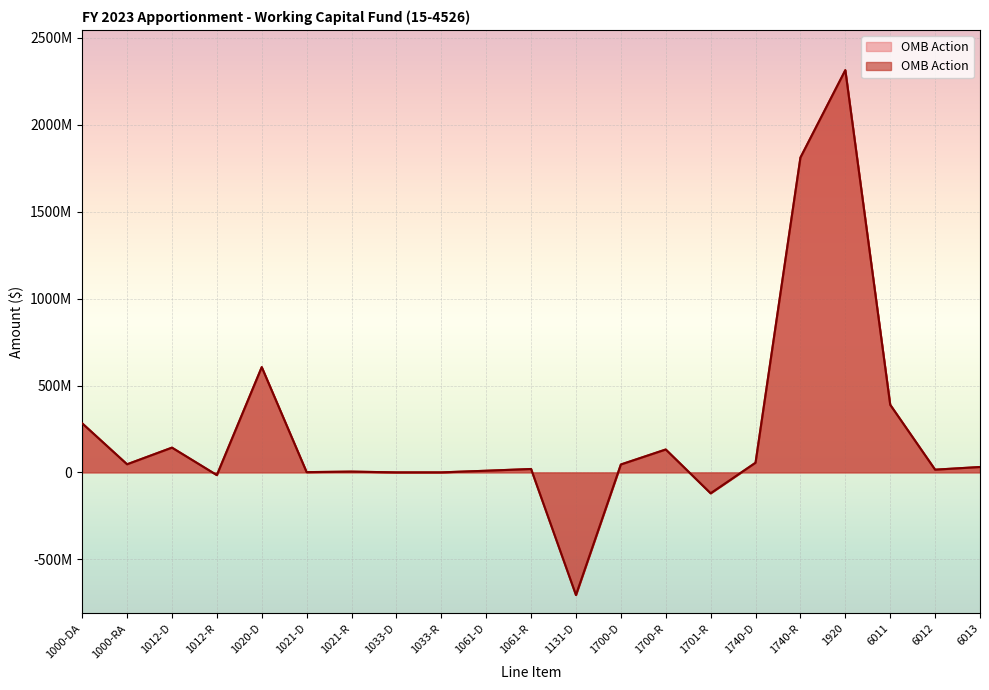

Reading left to right, transcribe all the data shown in this chart.

282277435	46615532	142396341	-15642517	605768000	1503427	4421511	1652	45622	9494921	19532867	-705768000	45494175	131730008	-120339912	55525825	1811779285	2314836172	389029727	15643223	31000000